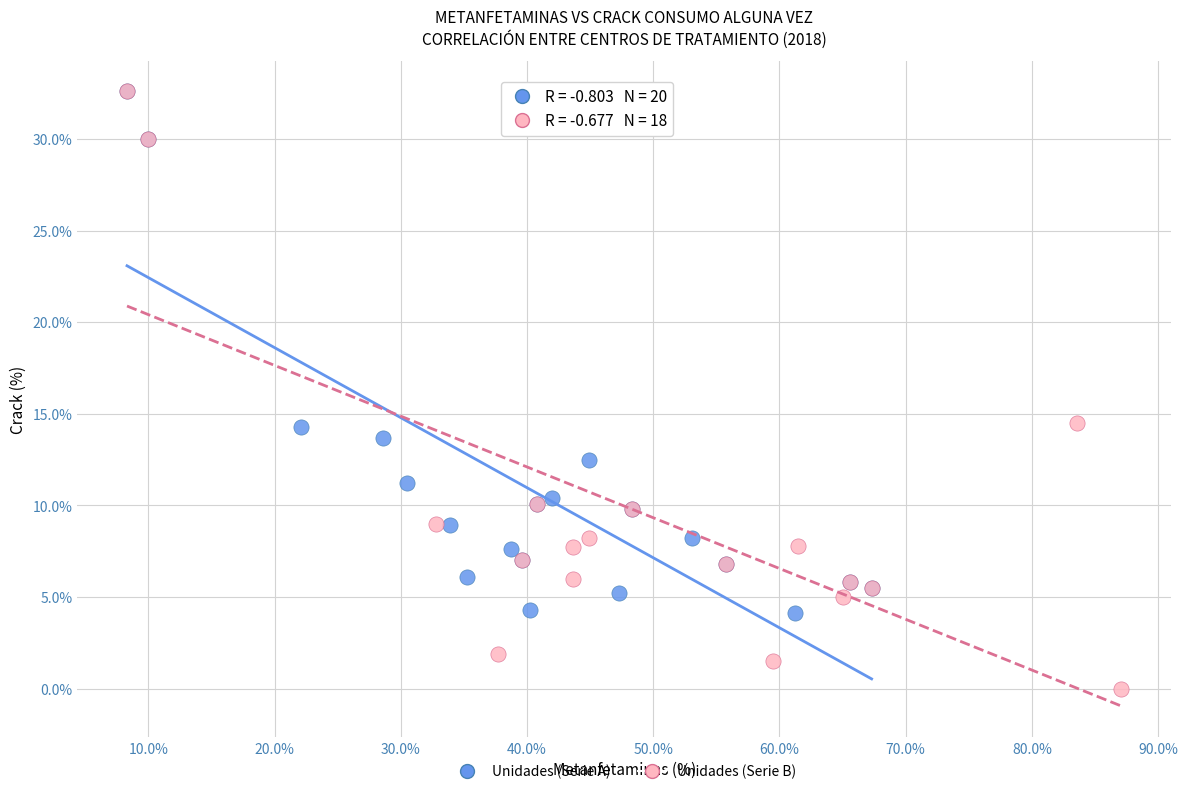

Which series reaches the minimum Y coordinate?

Unidades (Serie B)